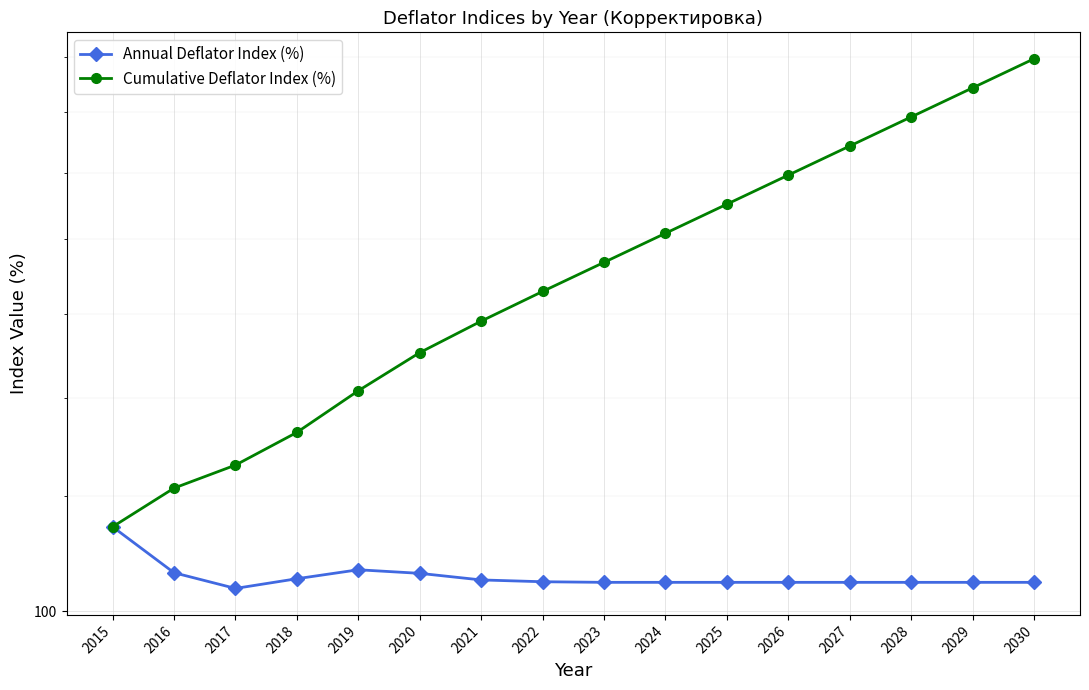

What is the value of the Cumulative Deflator Index (%) point at the 5th from the left?

141.7